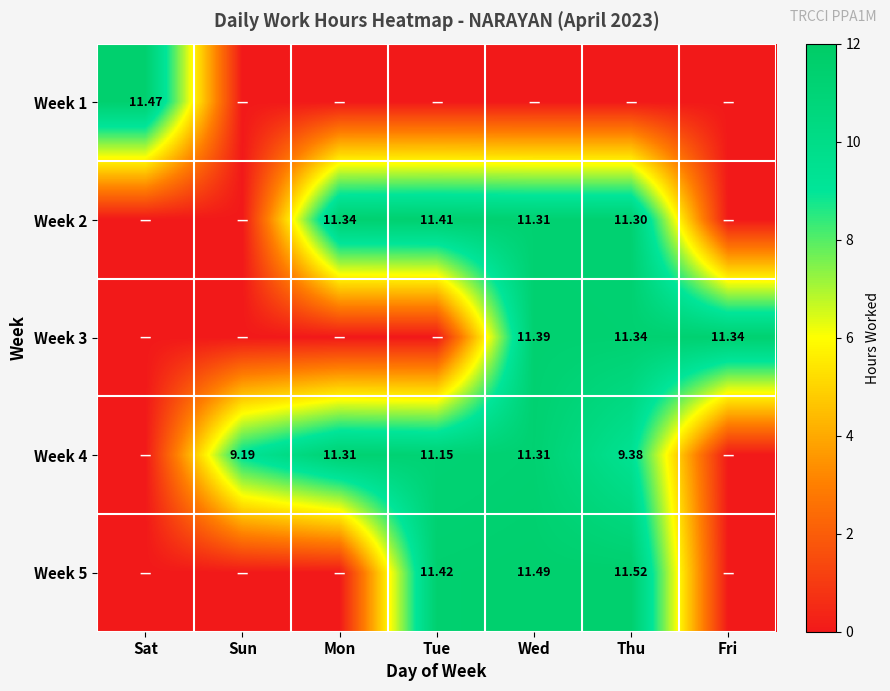

What is the sum of the Week 2 values at Mon and Thu?

22.6